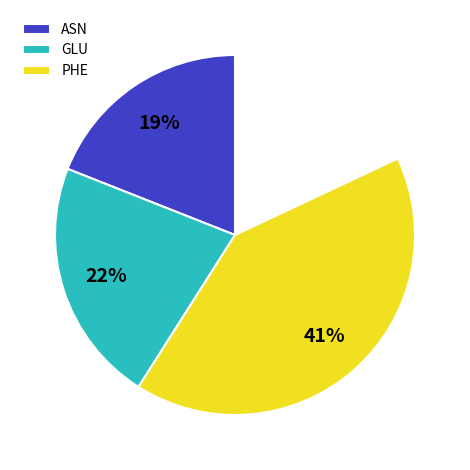

The ASN slice represents 8% of the pie. True or false?

True